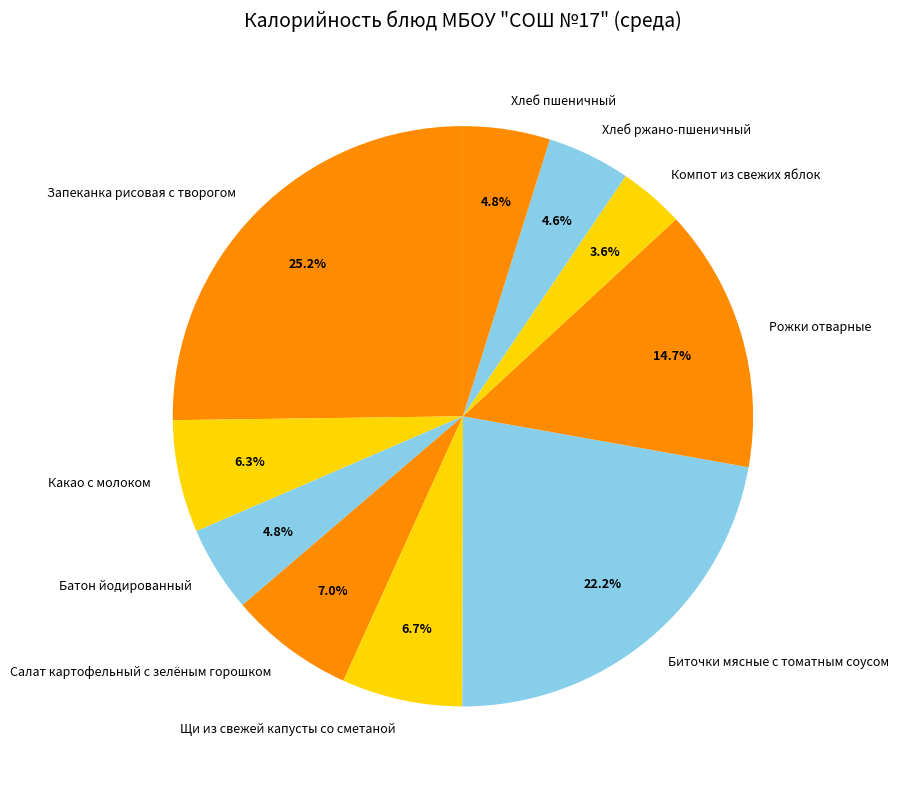

What percentage do Рожки отварные and Компот из свежих яблок together represent?

18.3%